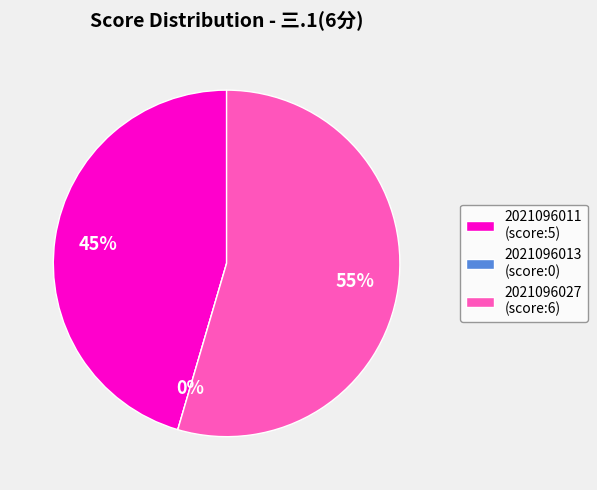

To the nearest percent, what portion does 2021096011 represent?

45%